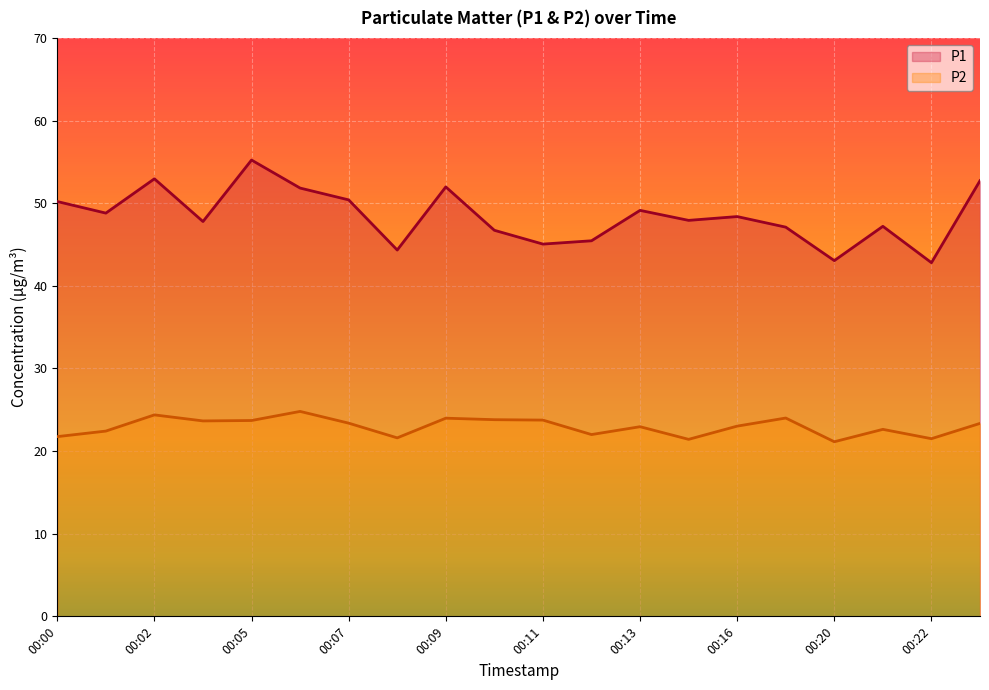

Which category has the highest value in the P2 series?

00:06